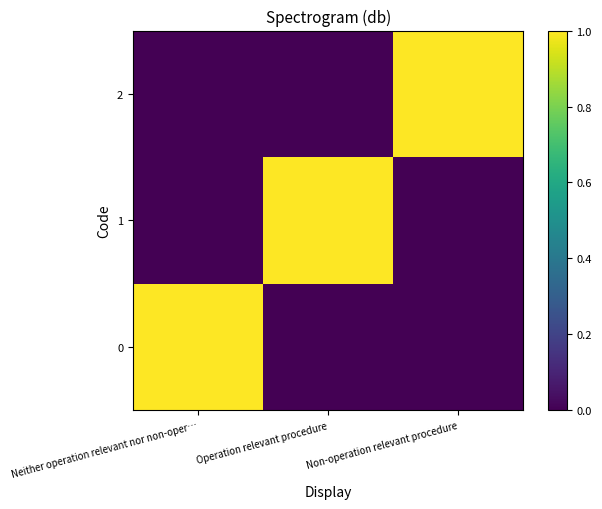

What is the total value across all series at Non-operation relevant procedure?

1